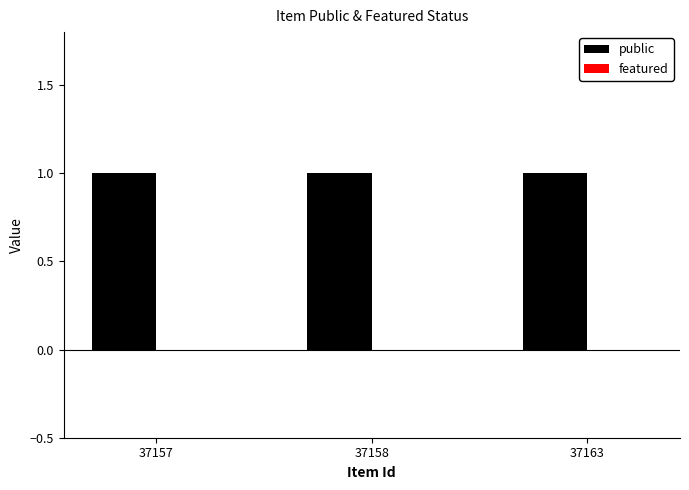

Which series has the largest range (max minus min)?

public